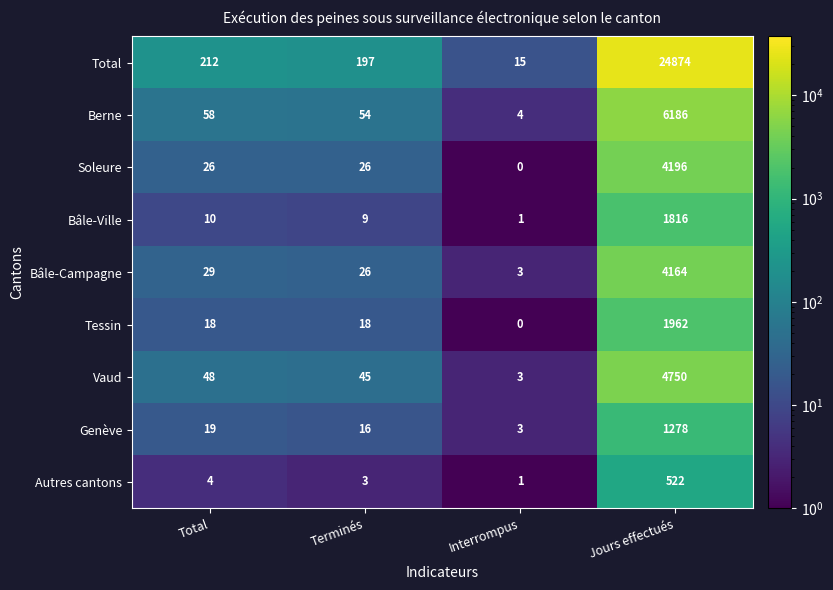

Rank the categories by Vaud value from highest to lowest.

Jours effectués, Total, Terminés, Interrompus